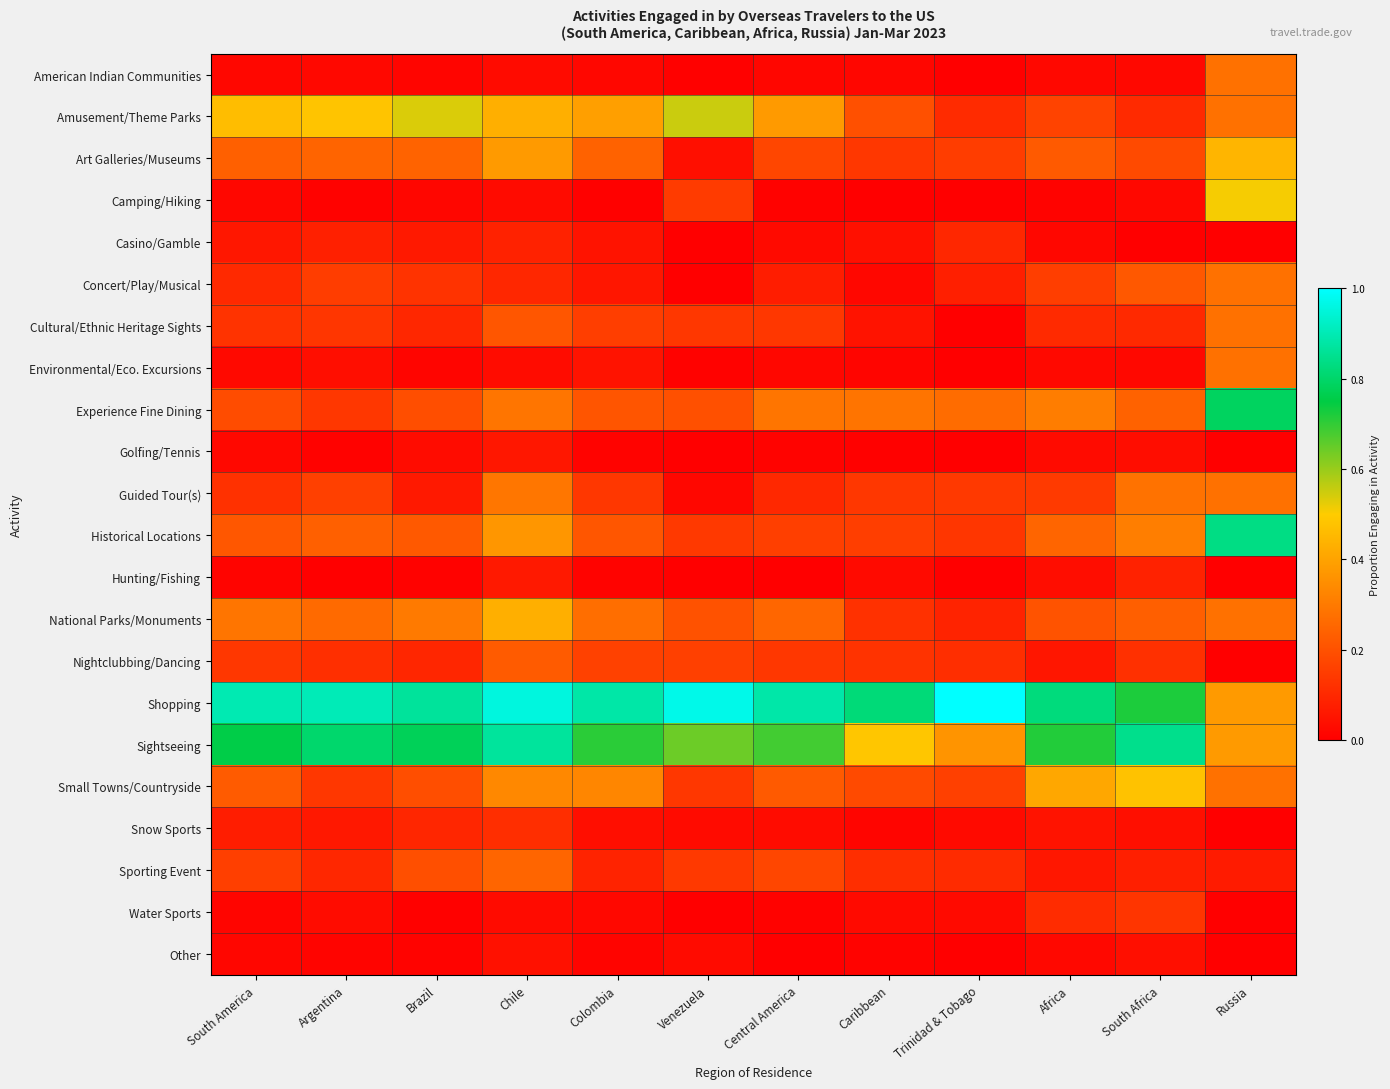

At how many categories does at least one series exceed 0?

12